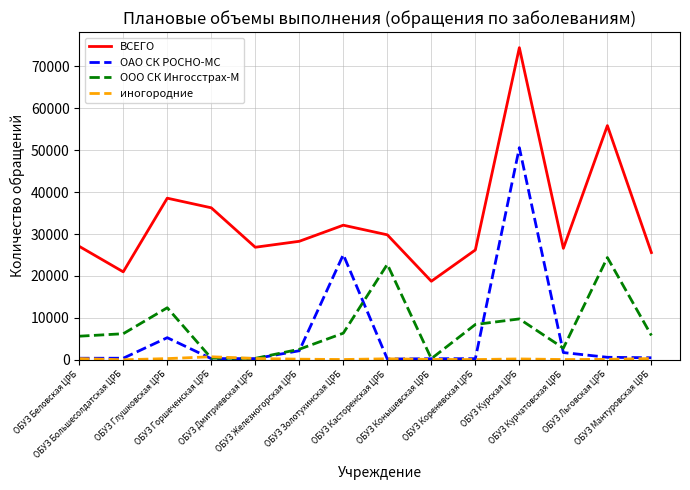

True or false: ВСЕГО and ОАО СК РОСНО-МС cross at least once.

False